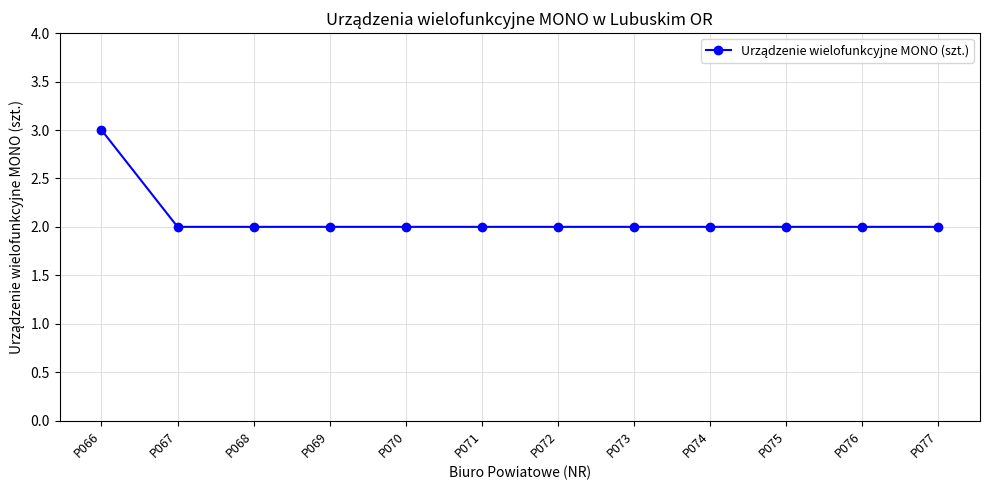

Read the value at P070.

2